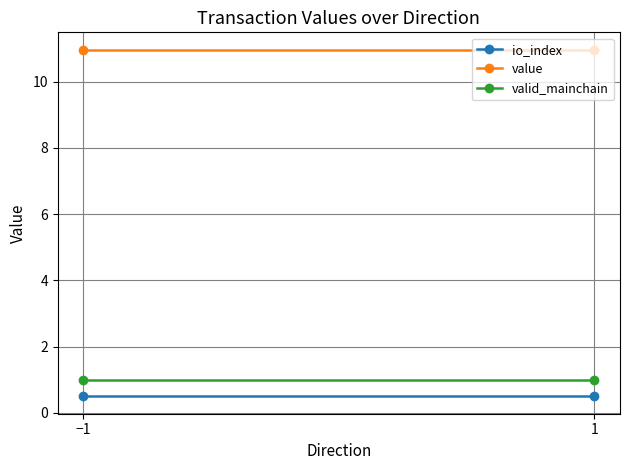

Between −1 and 1, which is larger?

−1